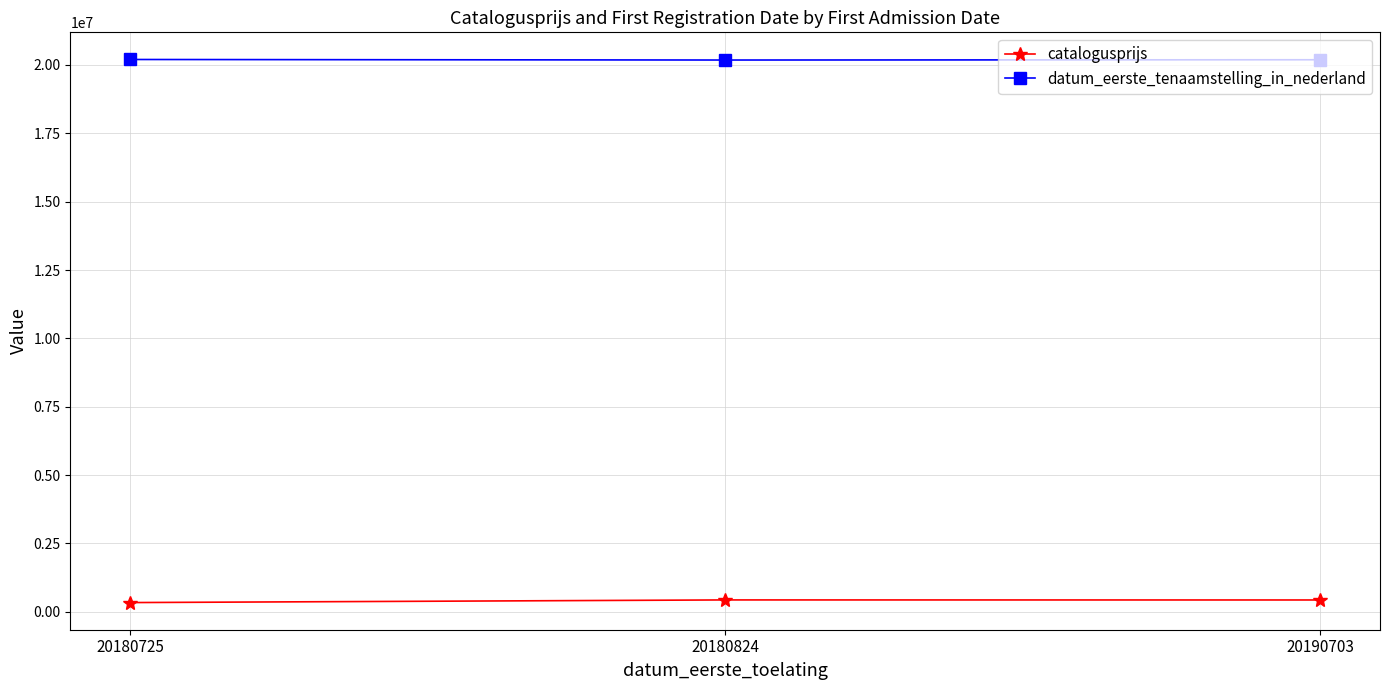

How many data points in catalogusprijs are less than 431929?

1